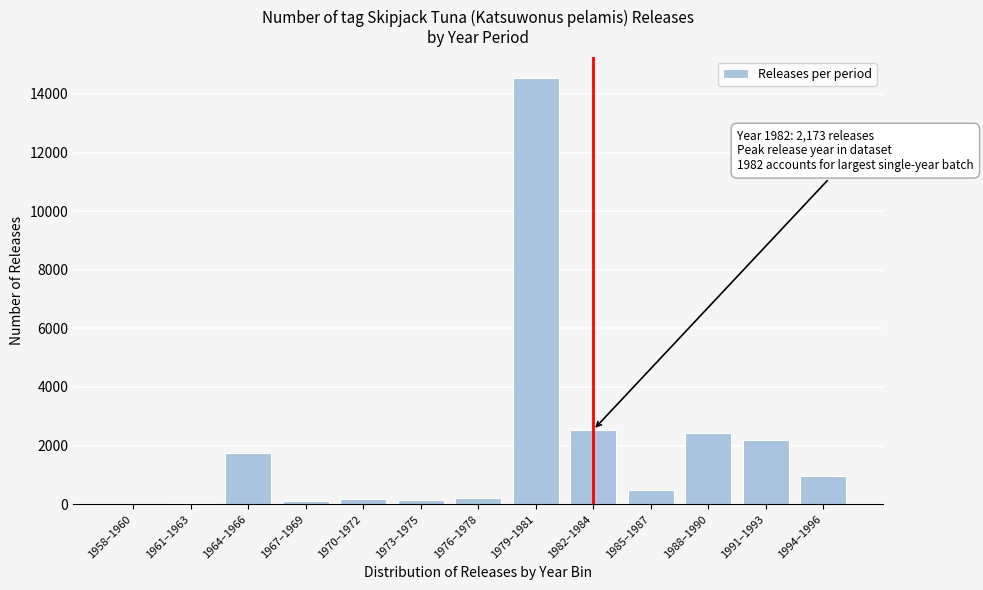

Which has a higher value, 1985–1987 or 1982–1984?

1982–1984